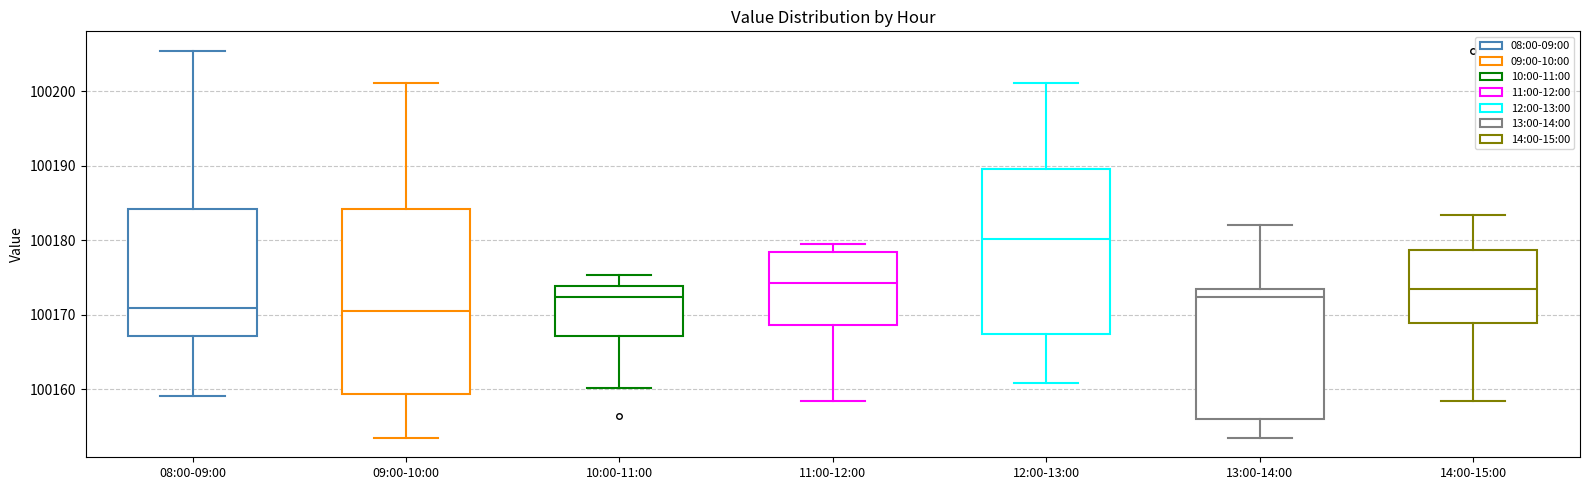

Reading left to right, read every box against the y-axis: the position of its median line, the range the box covers, and the ends of its whiskers. The values are not printed on the chart, so give them approximately, as read against the axis.

08:00-09:00: median 100171, box 100167 to 100184, whiskers 100159 to 100205
09:00-10:00: median 100170, box 100159 to 100184, whiskers 100154 to 100201
10:00-11:00: median 100172, box 100167 to 100174, whiskers 100160 to 100175
11:00-12:00: median 100174, box 100169 to 100178, whiskers 100158 to 100179
12:00-13:00: median 100180, box 100167 to 100189, whiskers 100161 to 100201
13:00-14:00: median 100172, box 100156 to 100173, whiskers 100154 to 100182
14:00-15:00: median 100174, box 100169 to 100179, whiskers 100158 to 100183